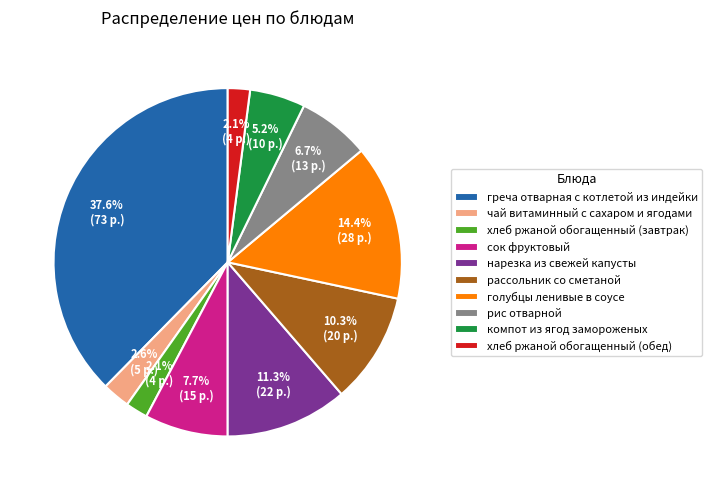

Count the number of slices in the pie.

10